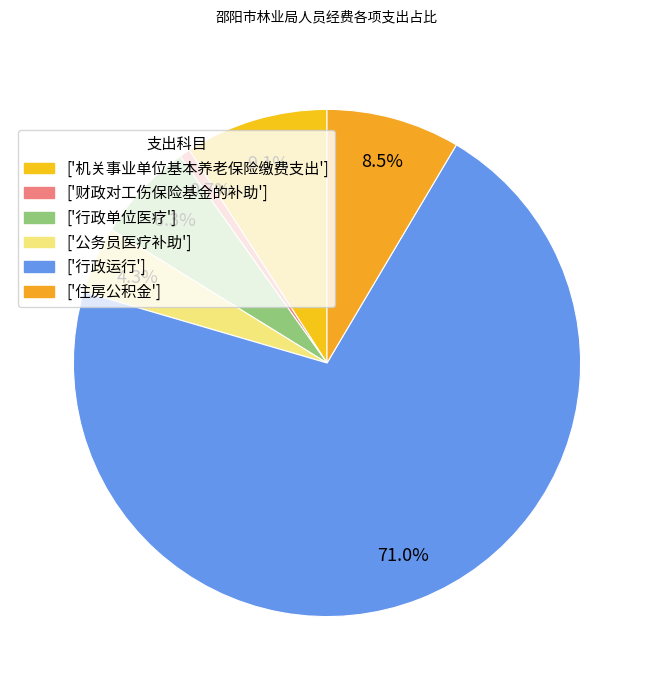

How many slices are in this pie chart?

6